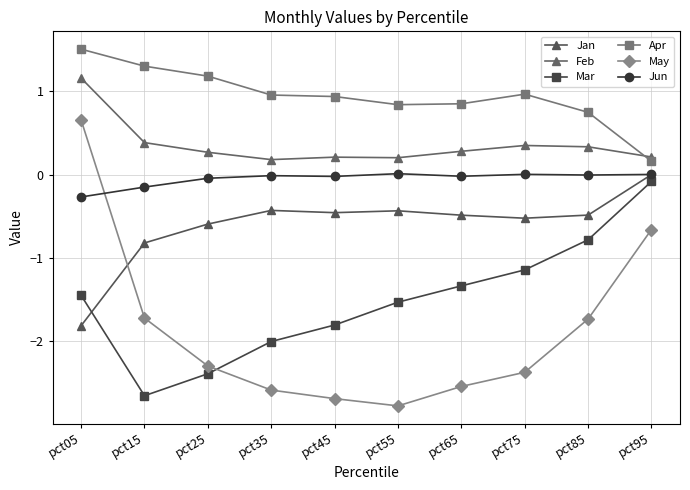

What is the minimum value for Mar?

-2.7